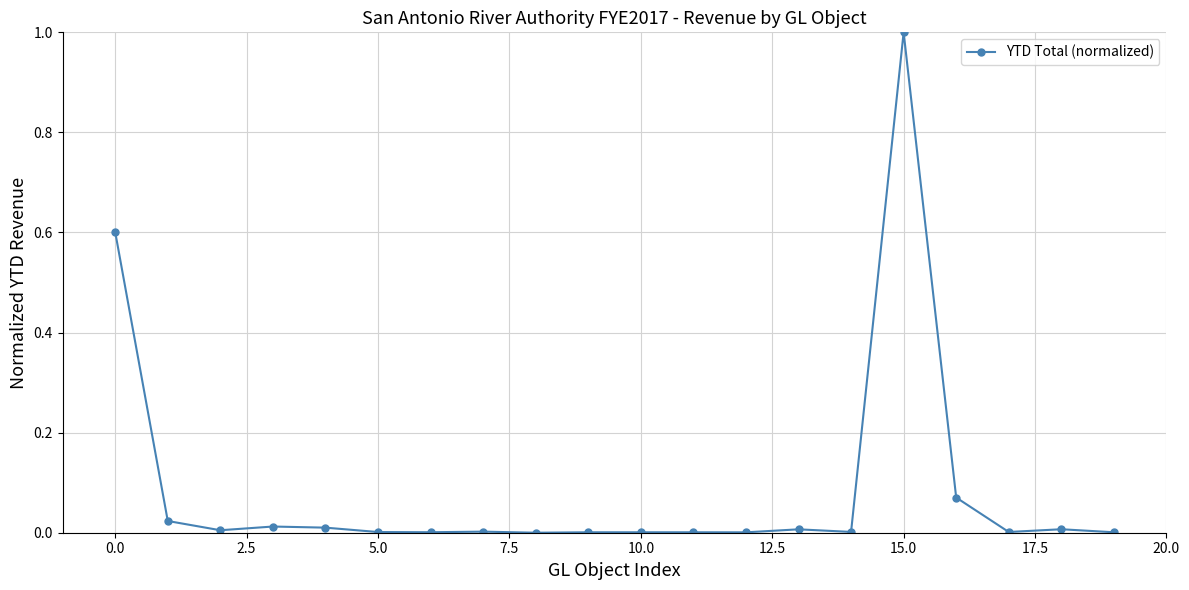

What is the maximum value shown in the chart?

1.0